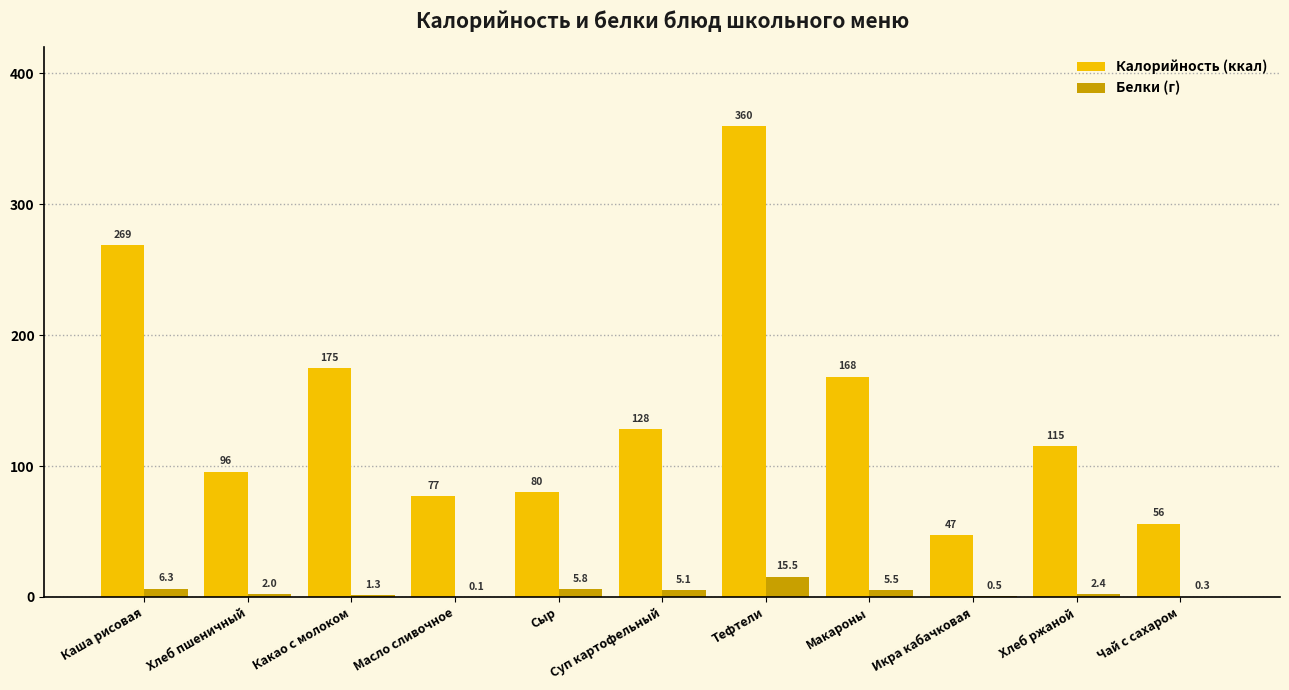

Between Каша рисовая and Масло сливочное, which series saw the biggest shift?

Калорийность (ккал)